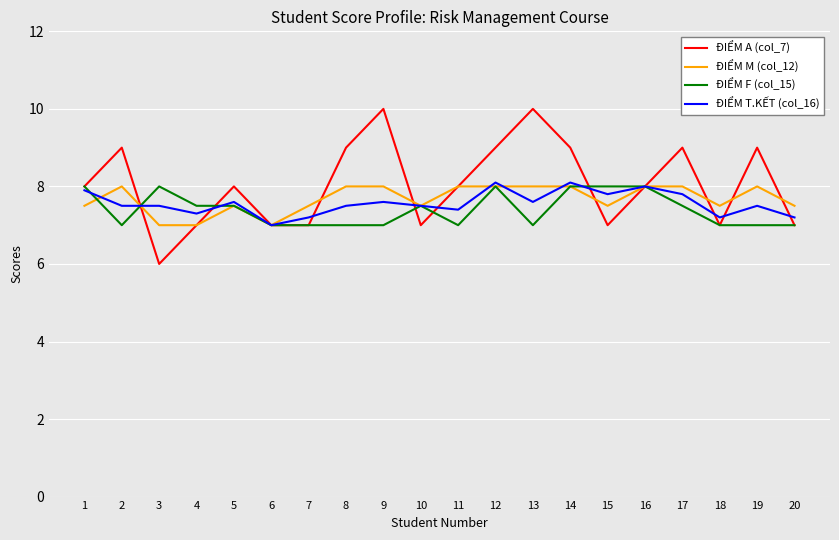

What is the difference between the maximum and second lowest values in the ĐIỂM T.KẾT (col_16) series?

0.9